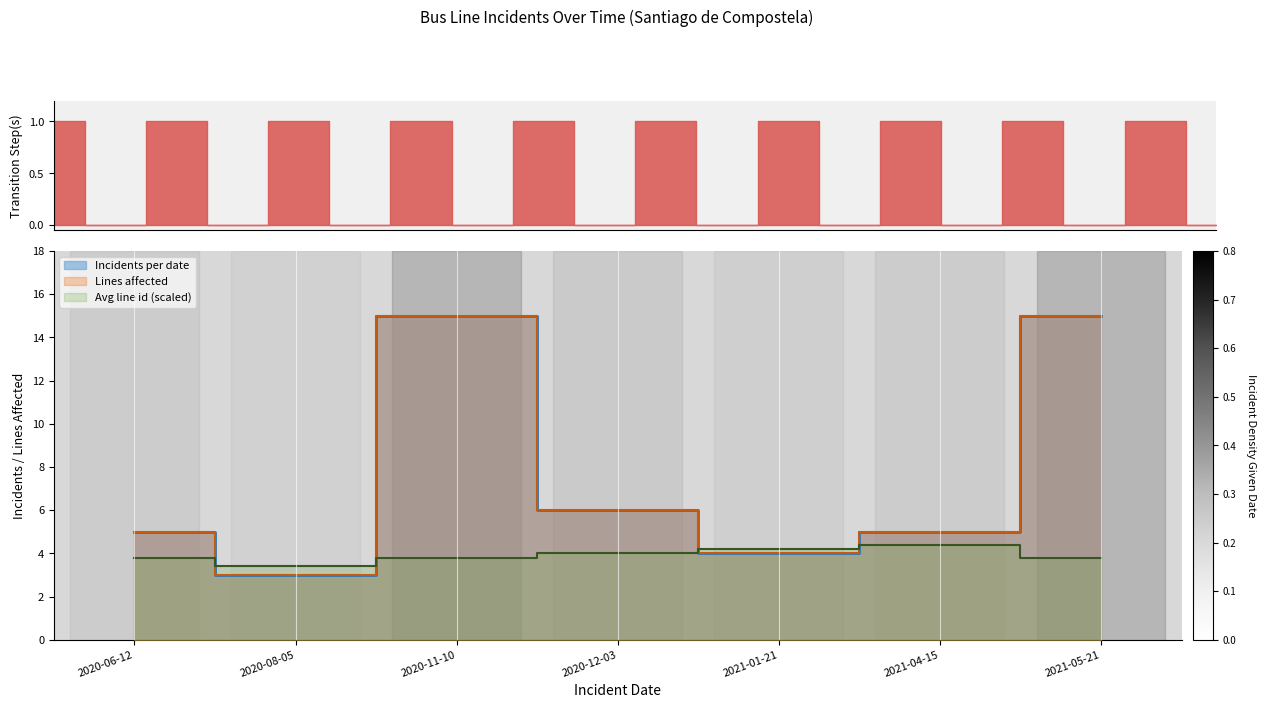

Where is the first local minimum for Incidents per date?

2020-08-05